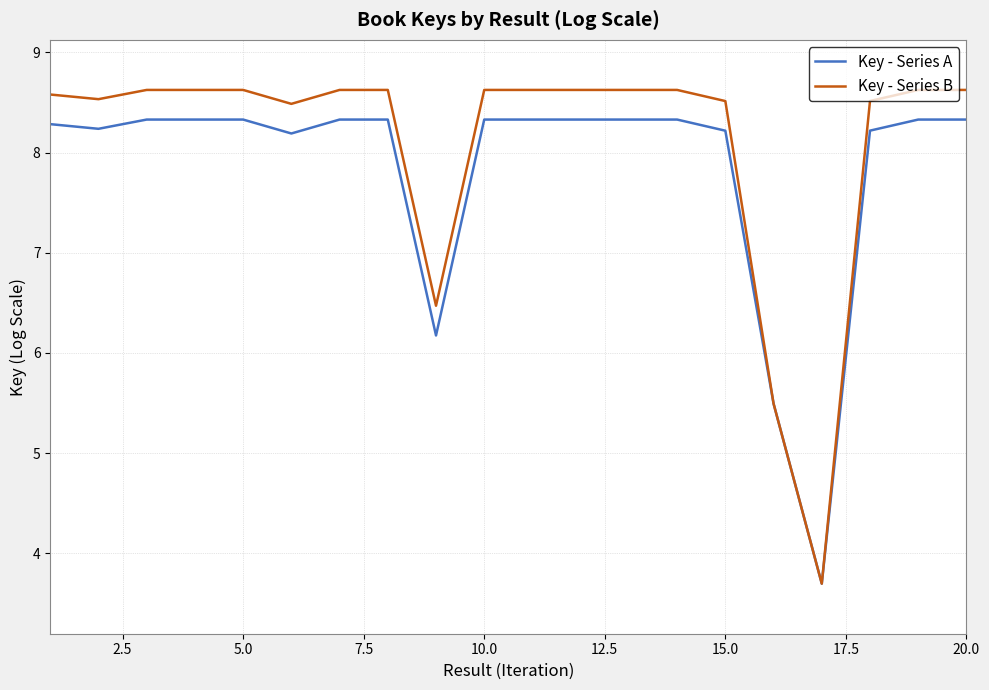

At how many categories does at least one series exceed 7?

17